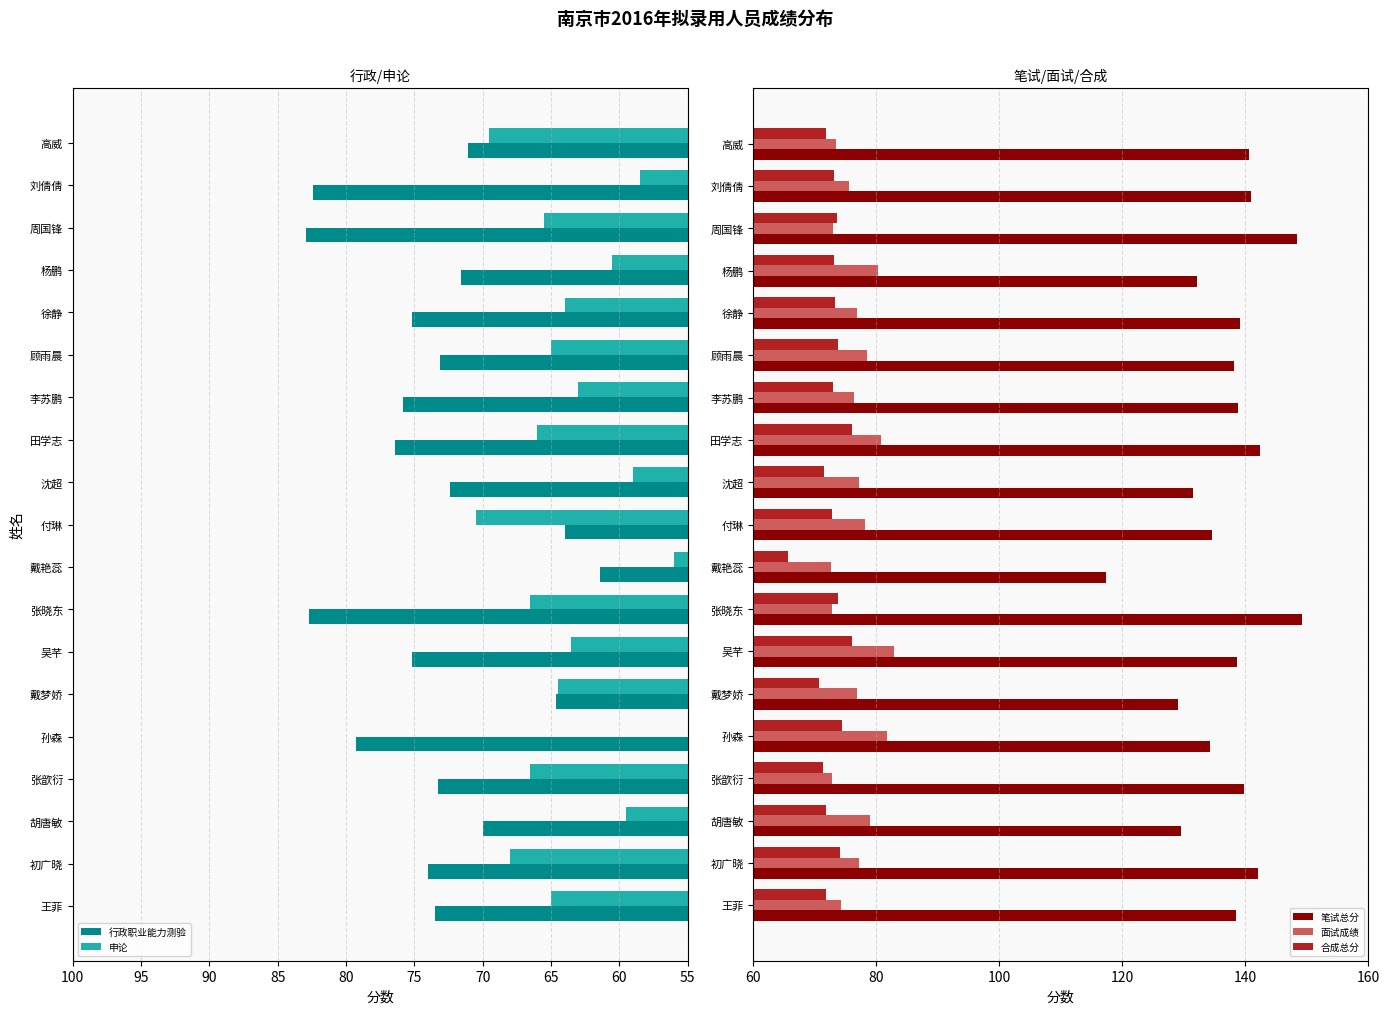

Reading right to left, extract all data points from this chart.

行政职业能力测验: 71.1	82.4	82.9	71.6	75.2	73.1	75.8	76.4	72.4	64.0	61.4	82.7	75.2	64.6	79.3	73.3	70.0	74.0	73.5
申论: 69.5	58.5	65.5	60.5	64.0	65.0	63.0	66.0	59.0	70.5	56.0	66.5	63.5	64.5	55.0	66.5	59.5	68.0	65.0
笔试总分: 140.6	140.9	148.4	132.1	139.2	138.1	138.8	142.4	131.4	134.5	117.4	149.2	138.7	129.1	134.3	139.8	129.5	142.0	138.5
面试成绩: 73.4	75.6	73.0	80.2	76.8	78.4	76.4	80.8	77.2	78.2	72.6	72.8	82.8	76.8	81.8	72.8	79.0	77.2	74.2
合成总分: 71.8	73.0	73.6	73.1	73.2	73.7	72.9	76.0	71.5	72.7	65.7	73.7	76.1	70.7	74.5	71.3	71.9	74.1	71.7